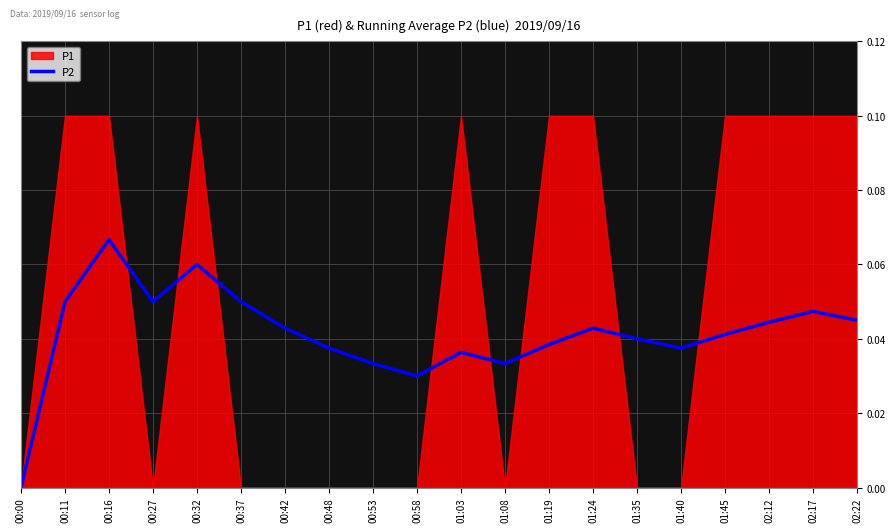

Which category has the lowest value in the P2 series?

00:00